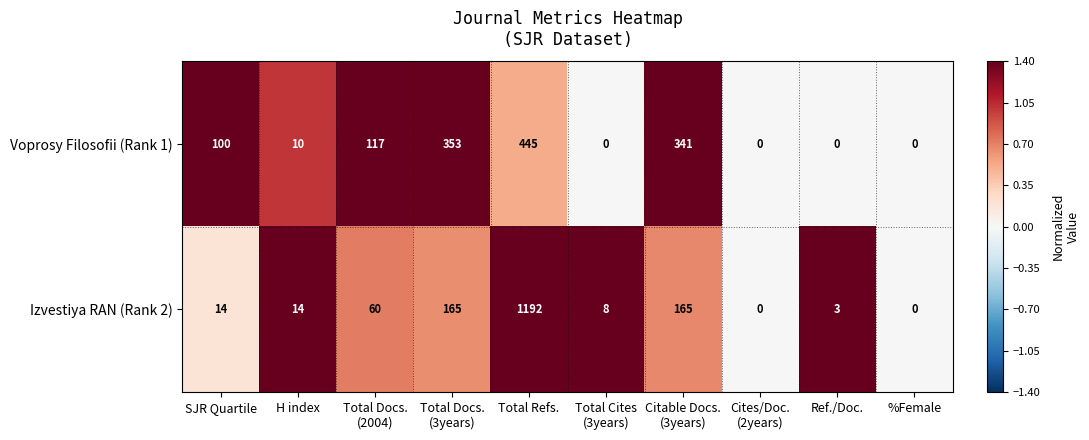

What is the difference between the maximum and second lowest values in the Izvestiya RAN (Rank 2) series?

1192